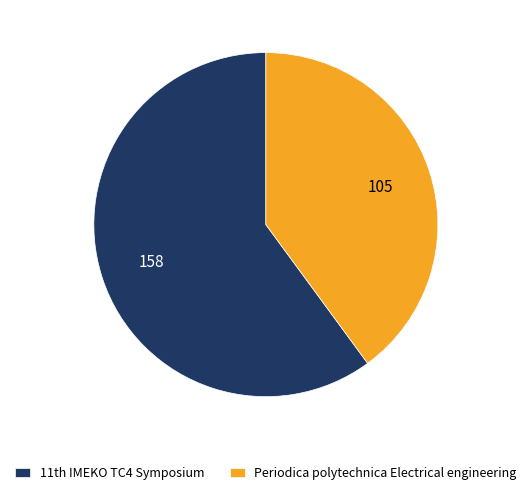

How many segments does this pie chart have?

2